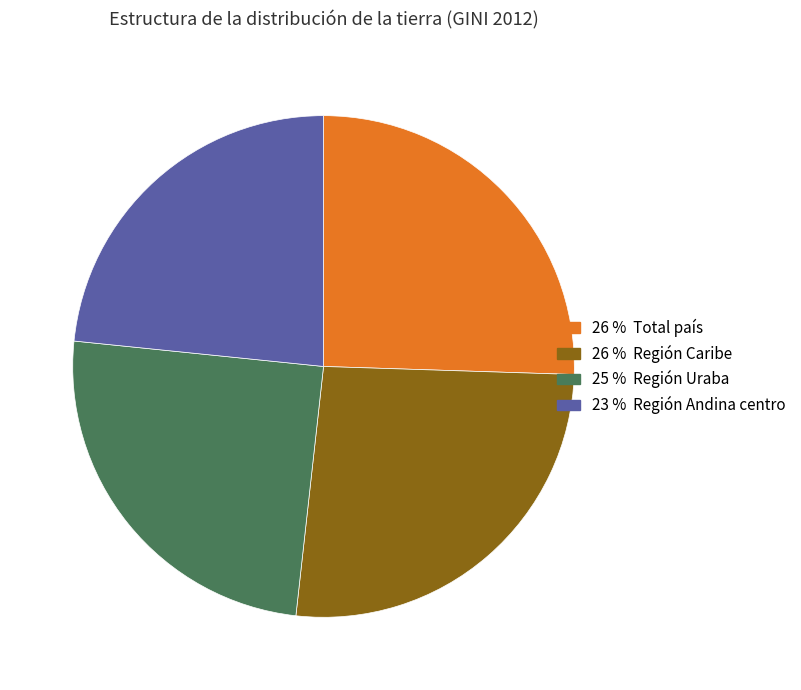

Does any single category account for the majority?

No